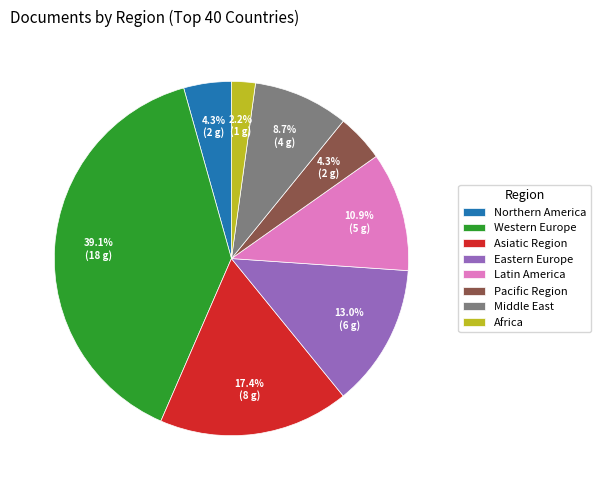

To the nearest percent, what is the difference between the largest and smallest slice percentages?

37%